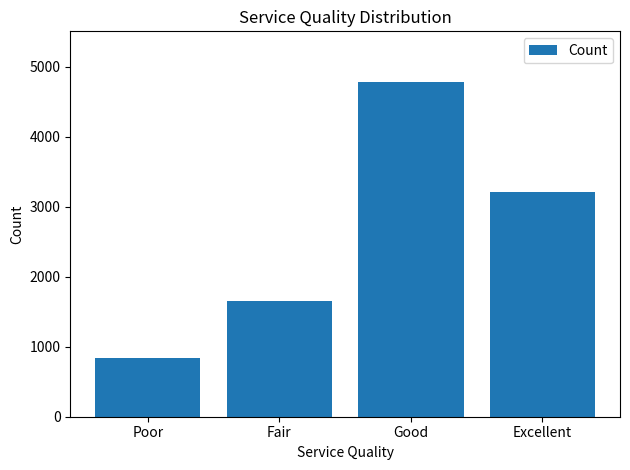

What is the average value?

2621